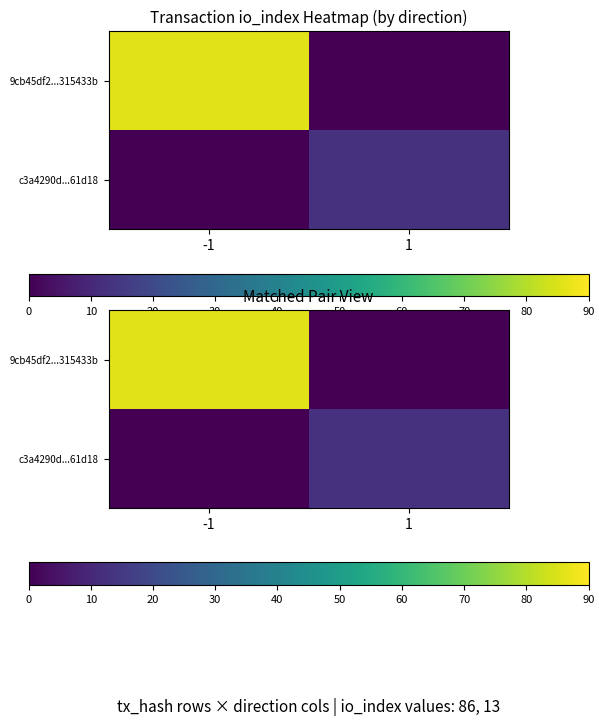

What is the sum of the c3a4290d...61d18 values at 1 and -1?

13